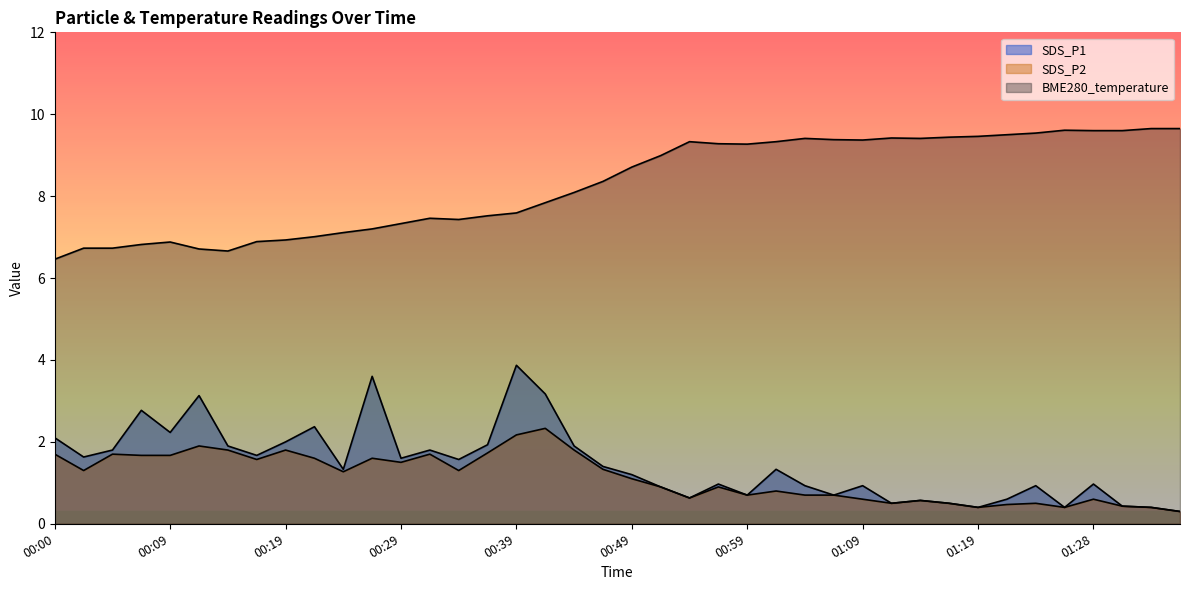

What is the value of the SDS_P1 point at the 28th from the left?

0.7